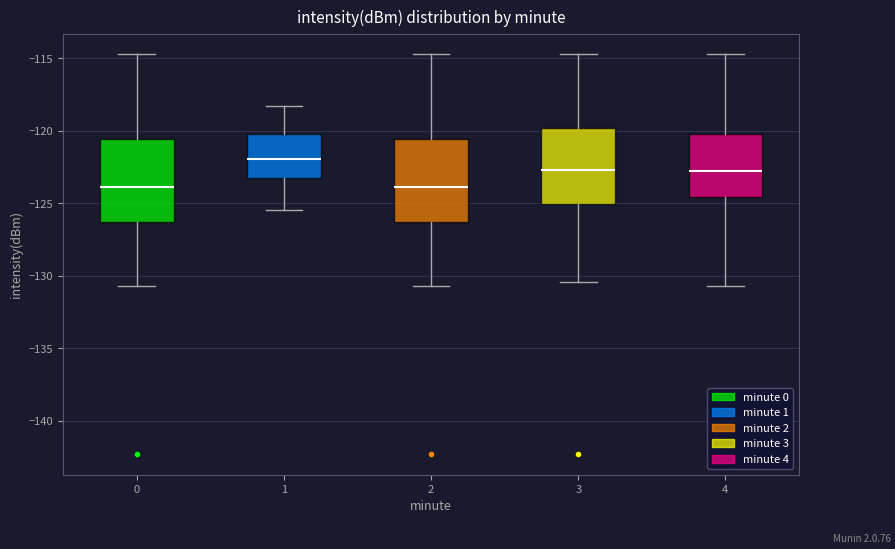

Reading left to right, transcribe this box plot: for each box, give where its median line is, the range the box spans, and where its two whiskers end, as read against the y-axis. The values are not printed on the chart, so give them approximately, as read against the axis.

0: median -124.0, box -126.5 to -120.5, whiskers -130.5 to -114.5
1: median -122.0, box -123.5 to -120.0, whiskers -125.5 to -118.5
2: median -124.0, box -126.5 to -120.5, whiskers -130.5 to -114.5
3: median -122.5, box -125.0 to -120.0, whiskers -130.5 to -114.5
4: median -123.0, box -124.5 to -120.5, whiskers -130.5 to -114.5